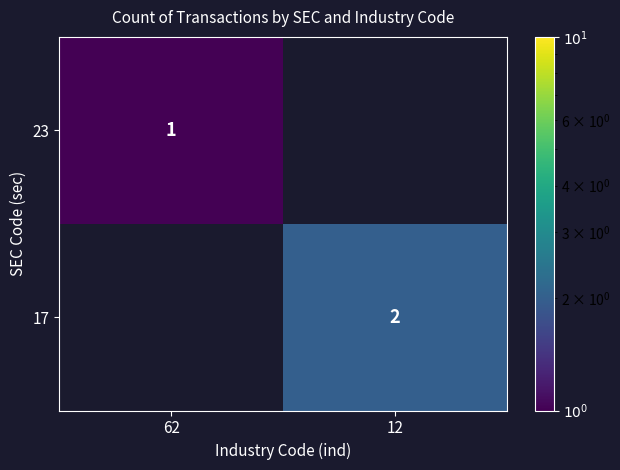

The value of 17 at 12 is 2. True or false?

True